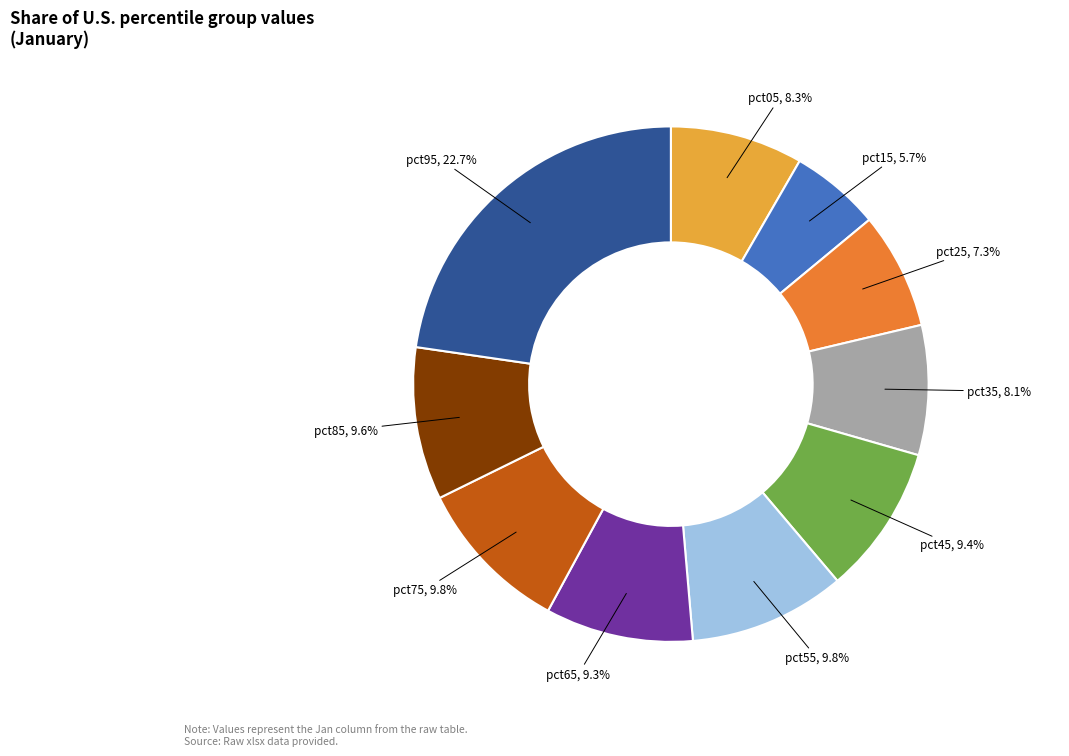

Is there a majority slice in this chart?

No